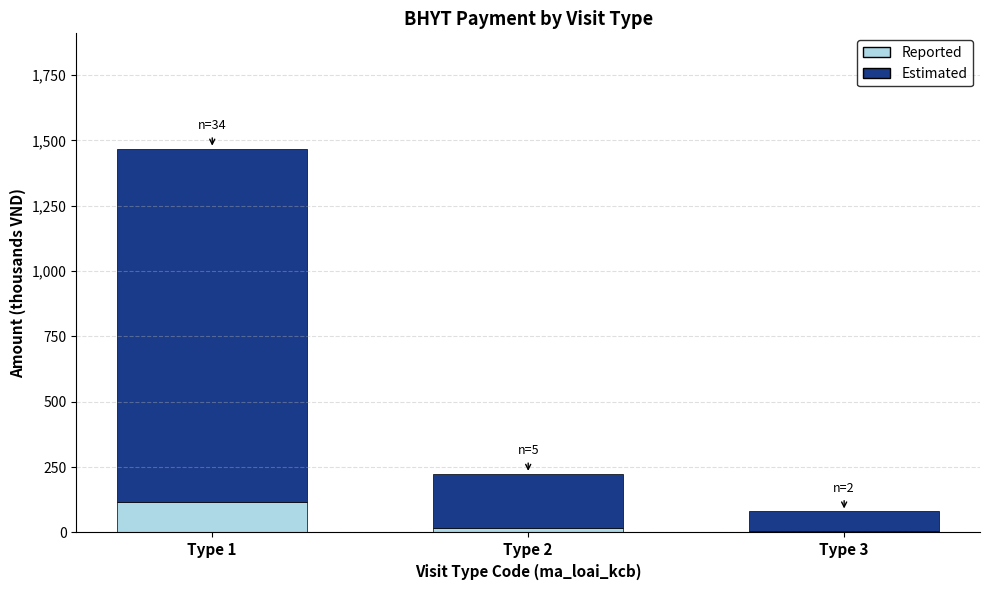

Which category has the highest value in the Reported series?

Type 1